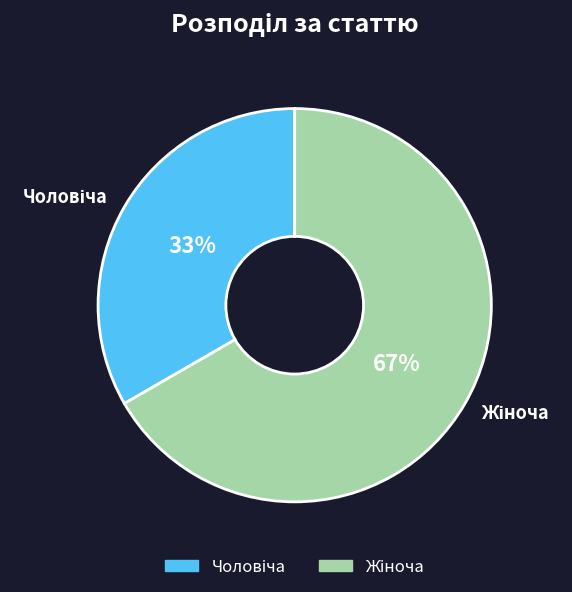

How many segments does this pie chart have?

2